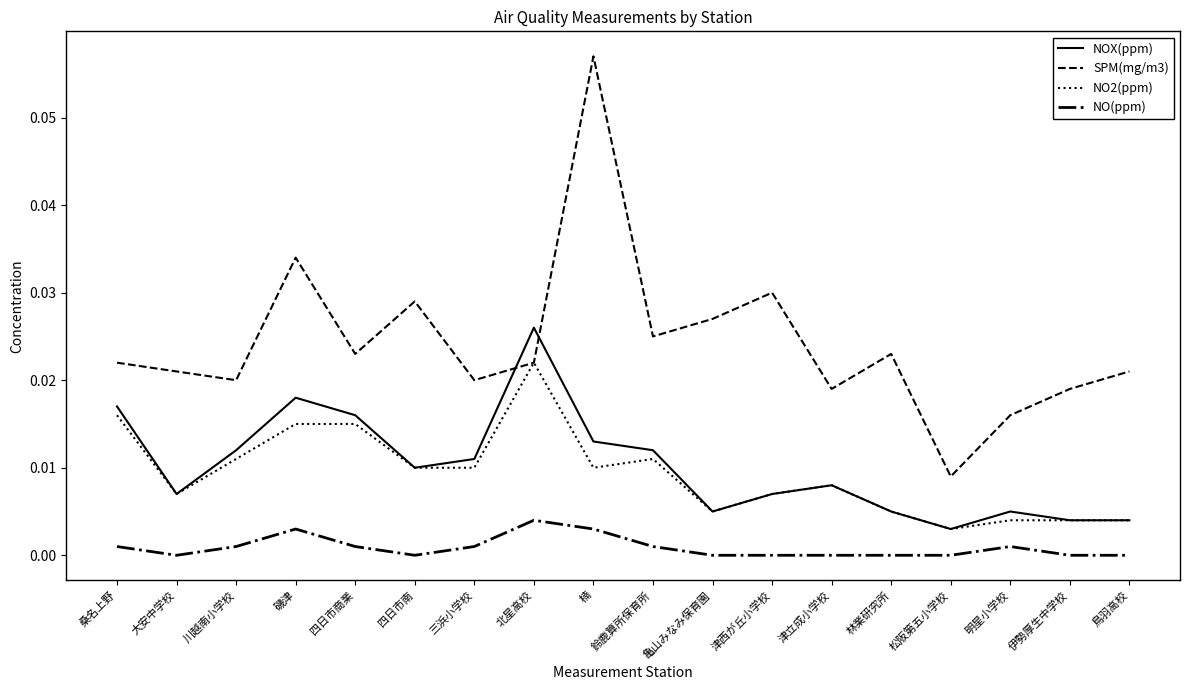

Count the number of categories in the chart.

18